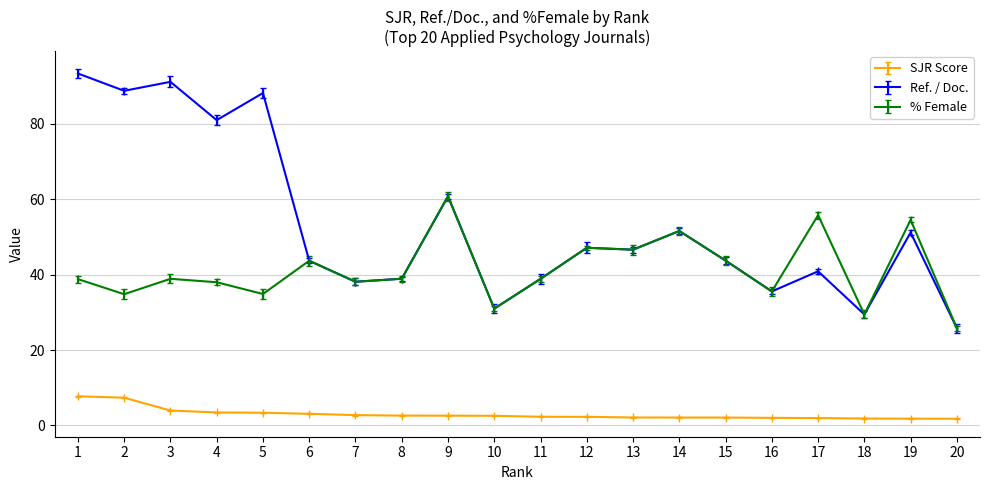

What is the difference between the highest and lowest values at 1?

85.6